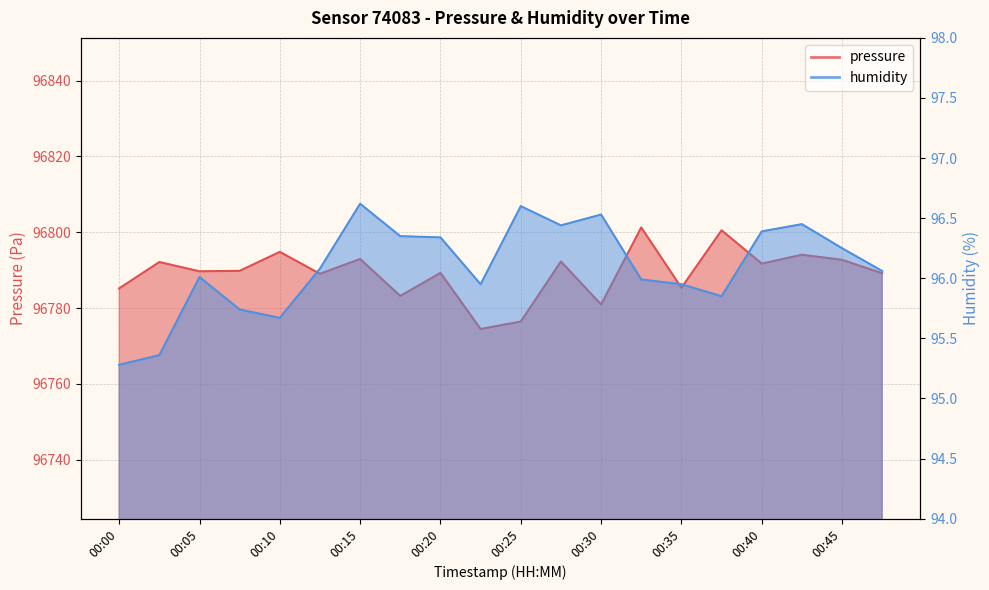

Reading left to right, what are all the values shown in this chart?

pressure: 96785.2	96792.1	96789.7	96789.8	96794.8	96789.0	96792.9	96783.2	96789.3	96774.5	96776.4	96792.3	96780.9	96801.2	96785.3	96800.5	96791.7	96794.1	96792.7	96789.2
humidity: 95.3	95.4	96.0	95.7	95.7	96.1	96.6	96.3	96.3	96.0	96.6	96.4	96.5	96.0	96.0	95.8	96.4	96.5	96.2	96.1